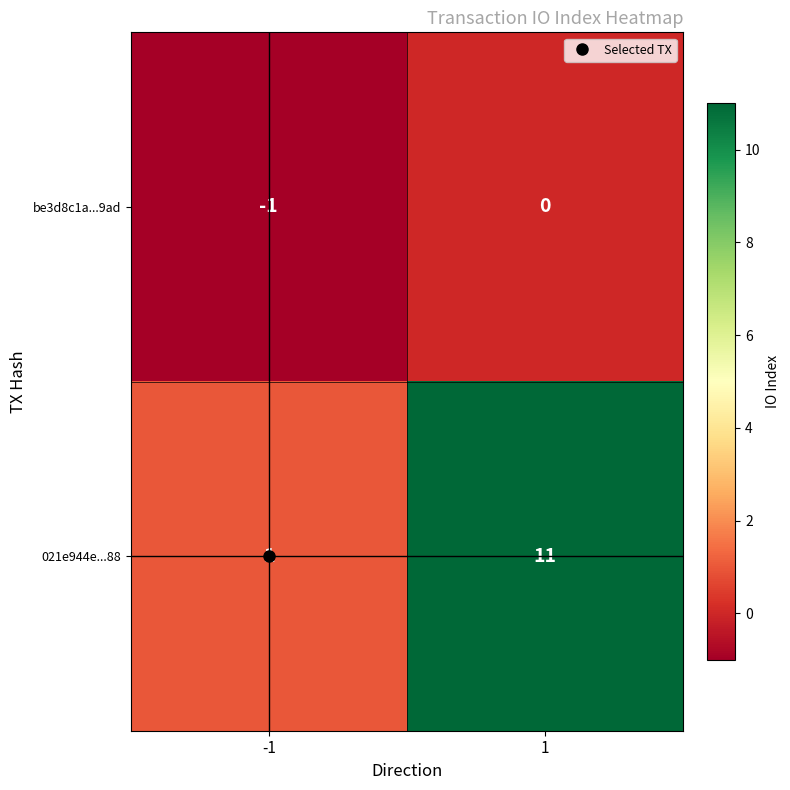

Which series changed the most between -1 and 1?

021e944e...88